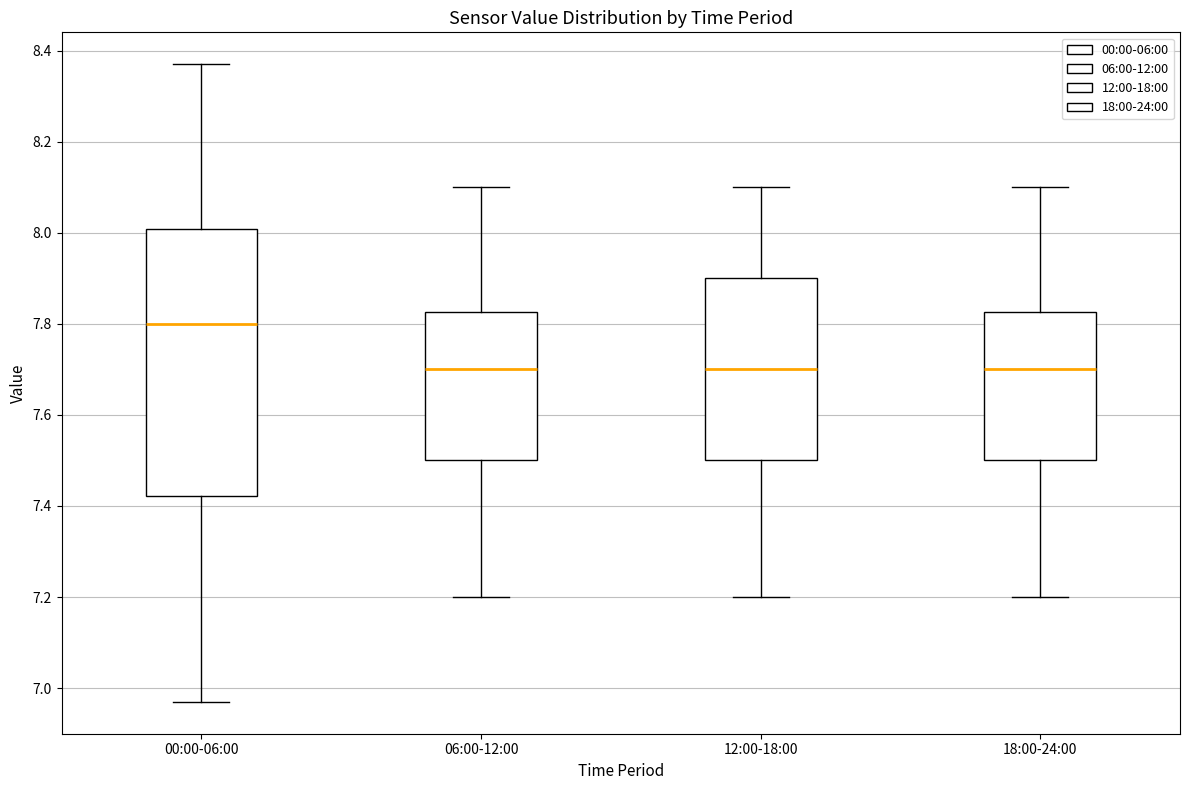

Reading left to right, read every box against the y-axis: the position of its median line, the range the box covers, and the ends of its whiskers. The values are not printed on the chart, so give them approximately, as read against the axis.

00:00-06:00: median 7.80, box 7.42 to 8.00, whiskers 6.98 to 8.38
06:00-12:00: median 7.70, box 7.50 to 7.82, whiskers 7.20 to 8.10
12:00-18:00: median 7.70, box 7.50 to 7.90, whiskers 7.20 to 8.10
18:00-24:00: median 7.70, box 7.50 to 7.82, whiskers 7.20 to 8.10